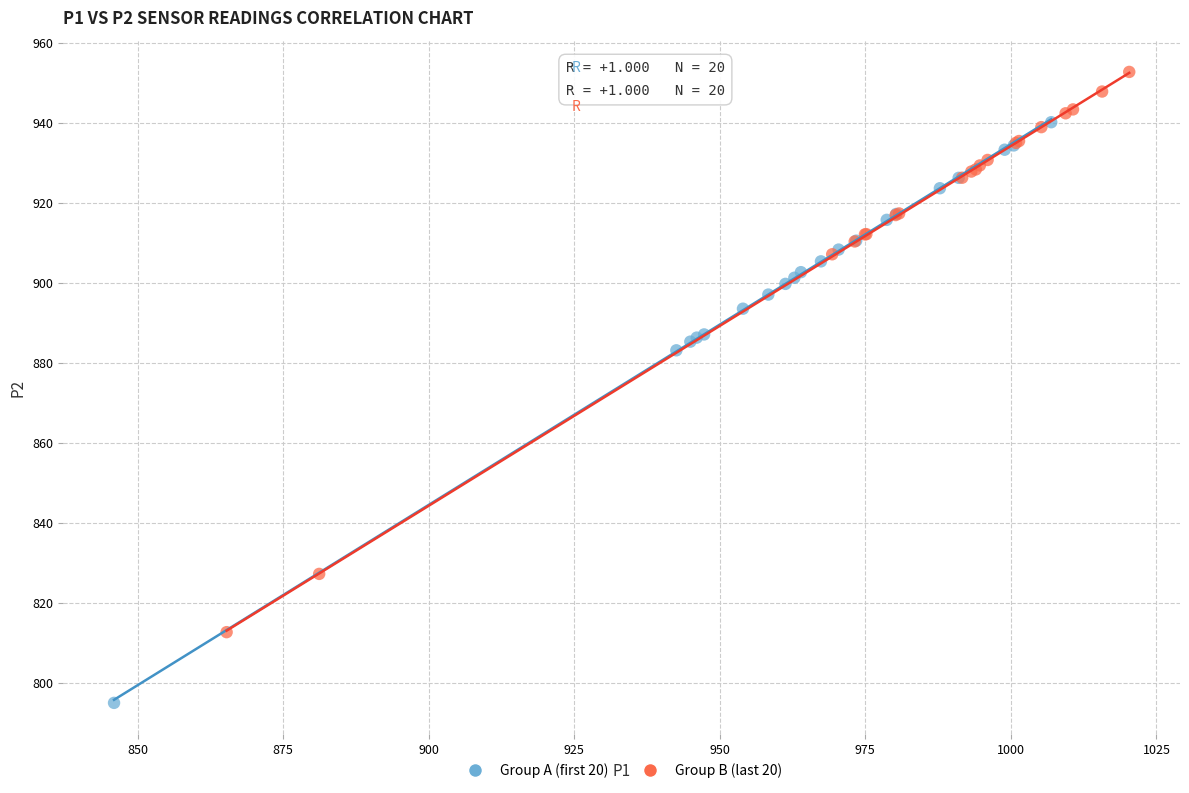

Which series reaches the maximum Y coordinate?

Group B (last 20)